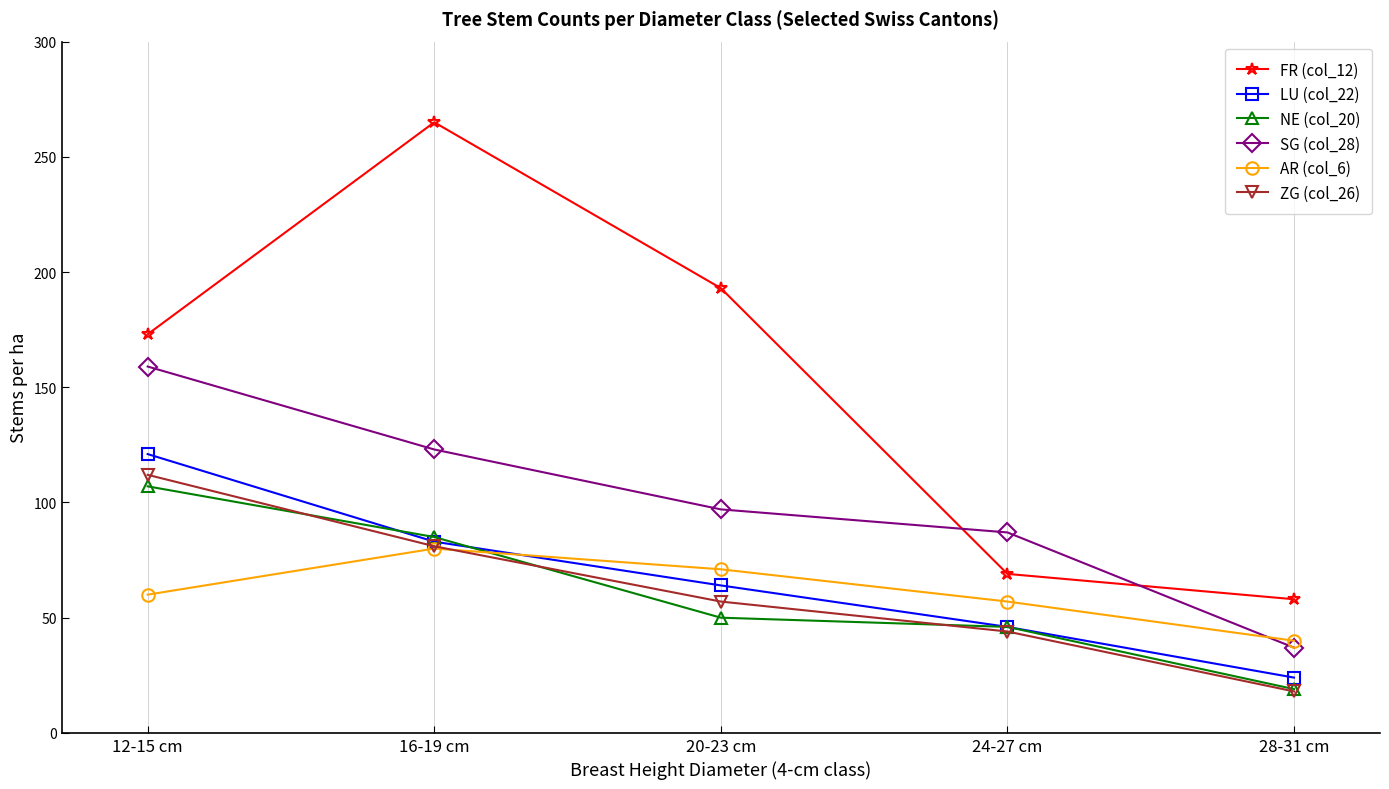

List the labels in order of FR (col_12) value, largest first.

16-19 cm, 20-23 cm, 12-15 cm, 24-27 cm, 28-31 cm